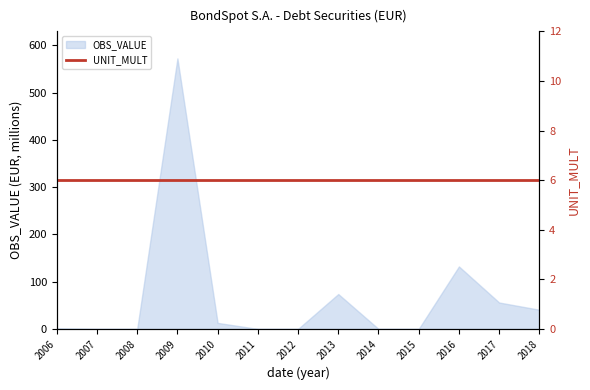

The value at 2008 is 229.5. True or false?

False